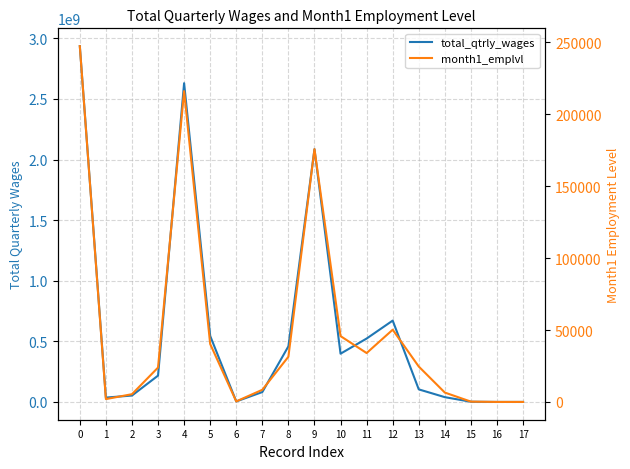

Reading left to right, transcribe all the data shown in this chart.

total_qtrly_wages: 2935695971	36017907	52678385	217182640	2629817039	544694389	4182382	81628680	458883327	2085122650	398129993	523055145	671165781	103682929	39460584	1580584	126950	105169
month1_emplvl: 247375	1991	5403	23917	216064	40298	394	8466	31438	175766	45778	33999	50220	24623	6524	236	19	20